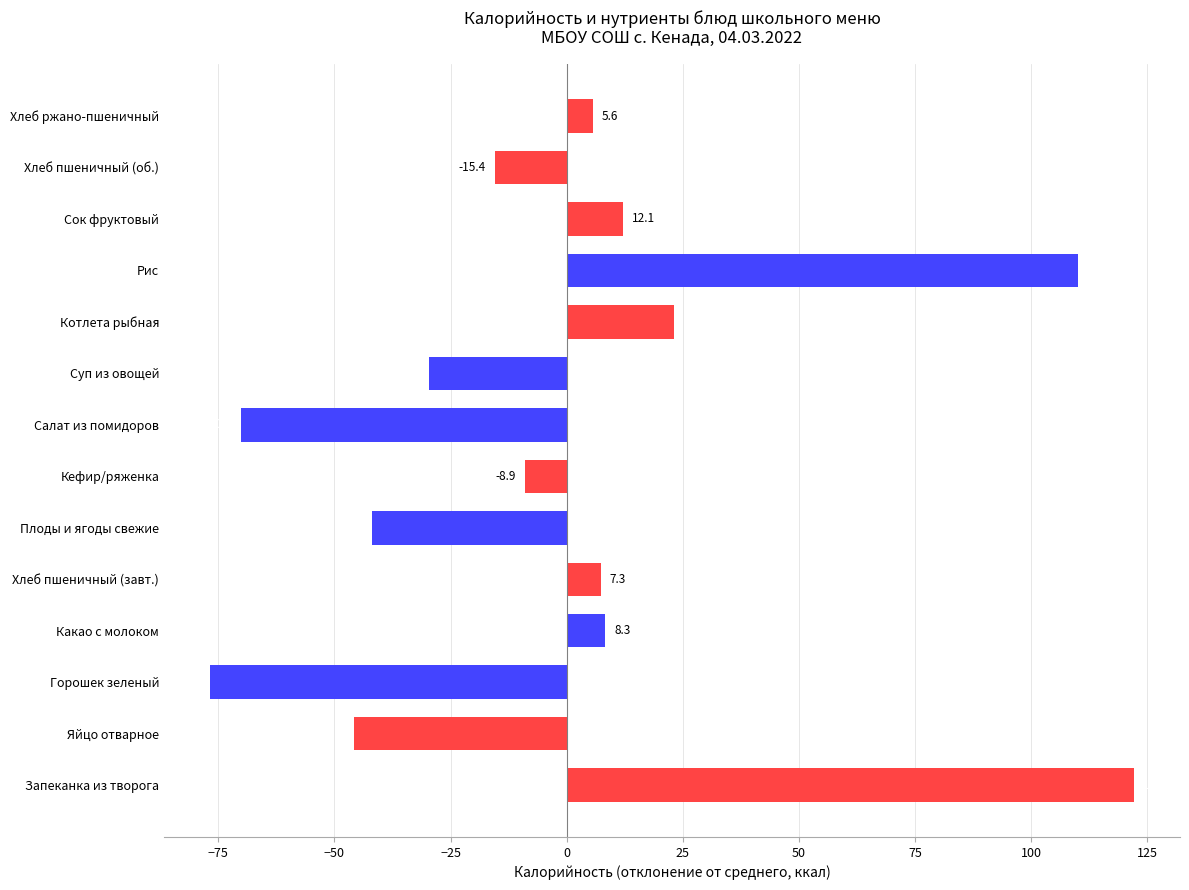

Rank the categories by value from lowest to highest.

Горошек зеленый, Салат из помидоров, Яйцо отварное, Плоды и ягоды свежие, Суп из овощей, Хлеб пшеничный (об.), Кефир/ряженка, Хлеб ржано-пшеничный, Хлеб пшеничный (завт.), Какао с молоком, Сок фруктовый, Котлета рыбная, Рис, Запеканка из творога